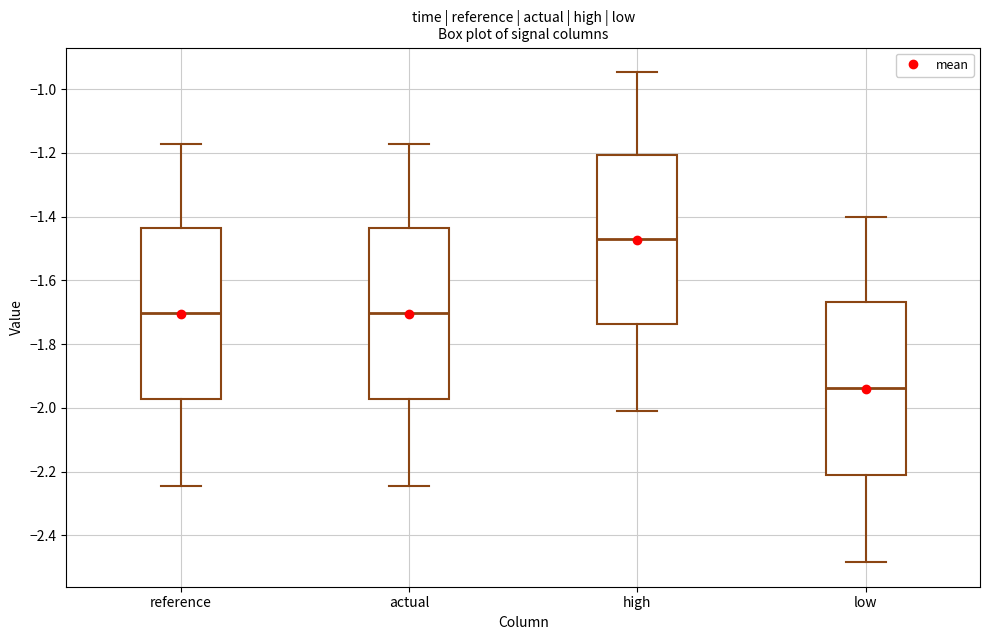

Which box has the lowest median line?

low